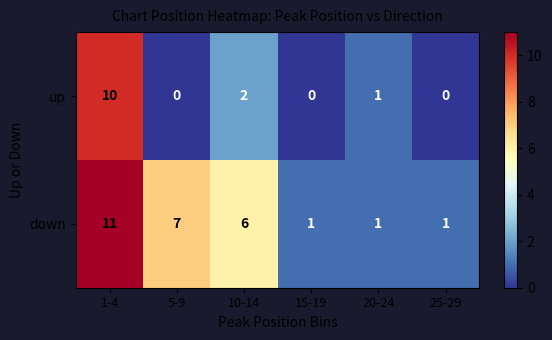

What is the sum of the up values at 1-4 and 10-14?

12